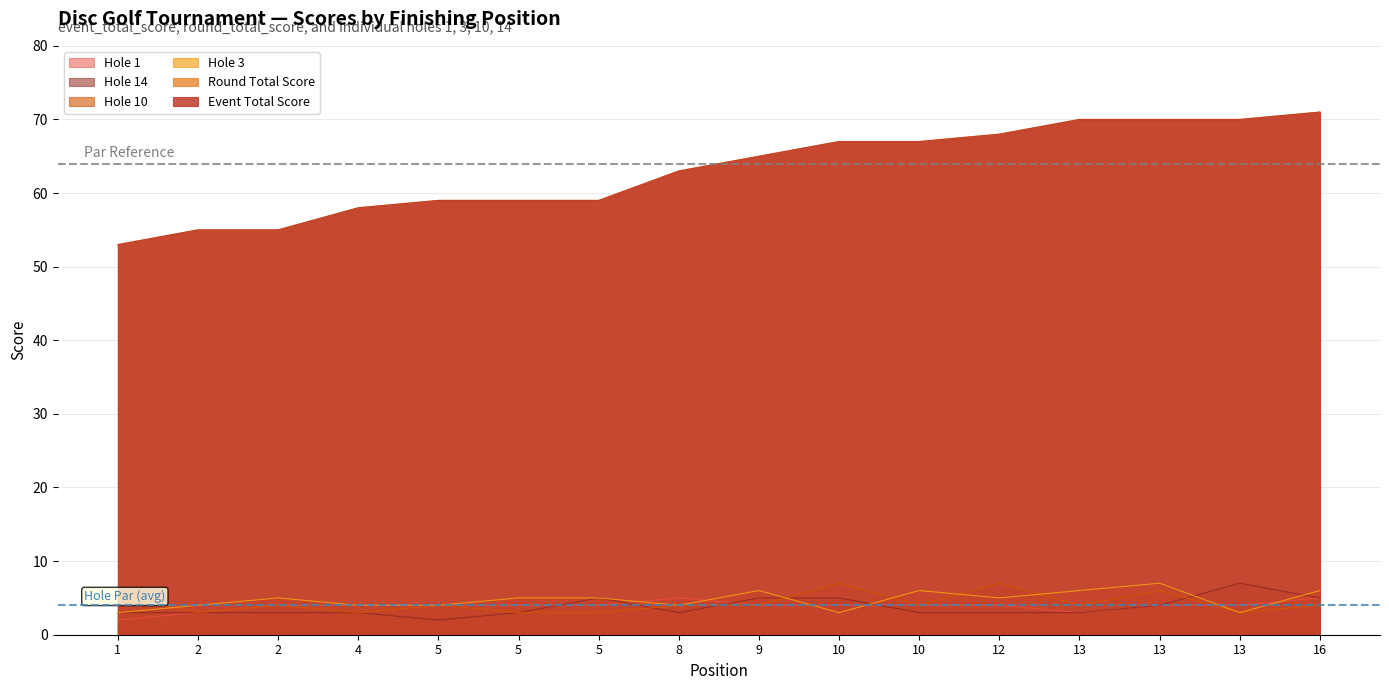

What is the sum of the hole_10 values at 13 and 5?

7